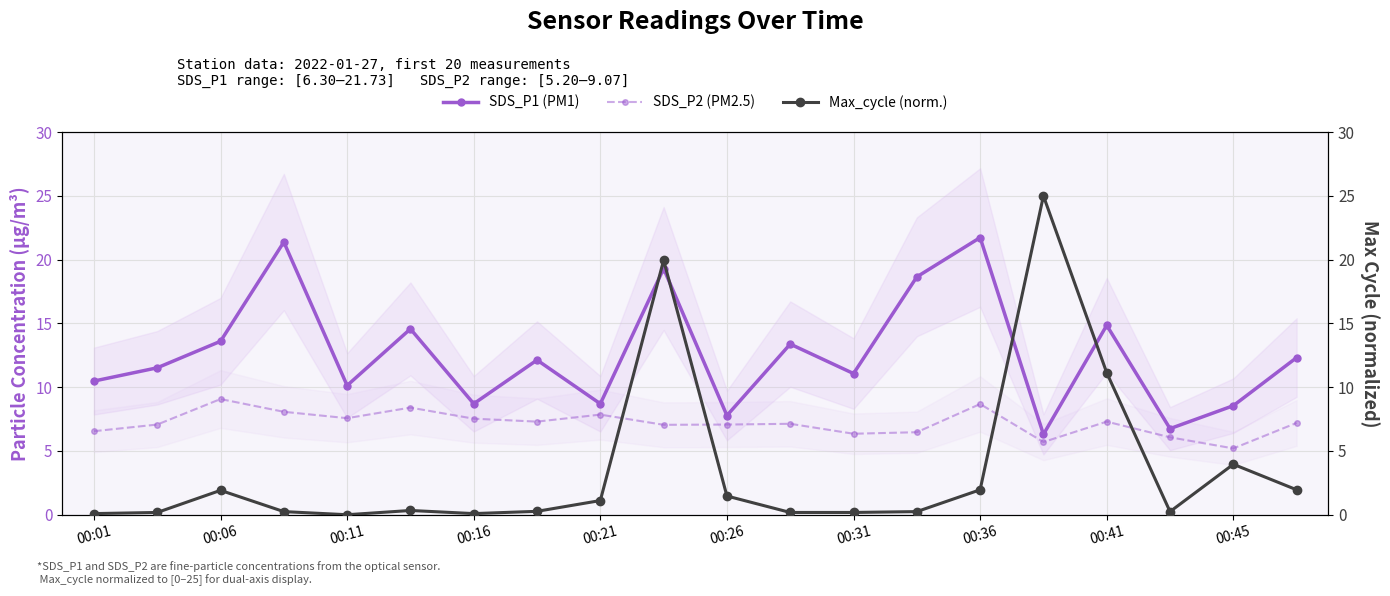

In SDS_P1 (PM1), how many points are higher than both neighbors (excluding endpoints)?

7